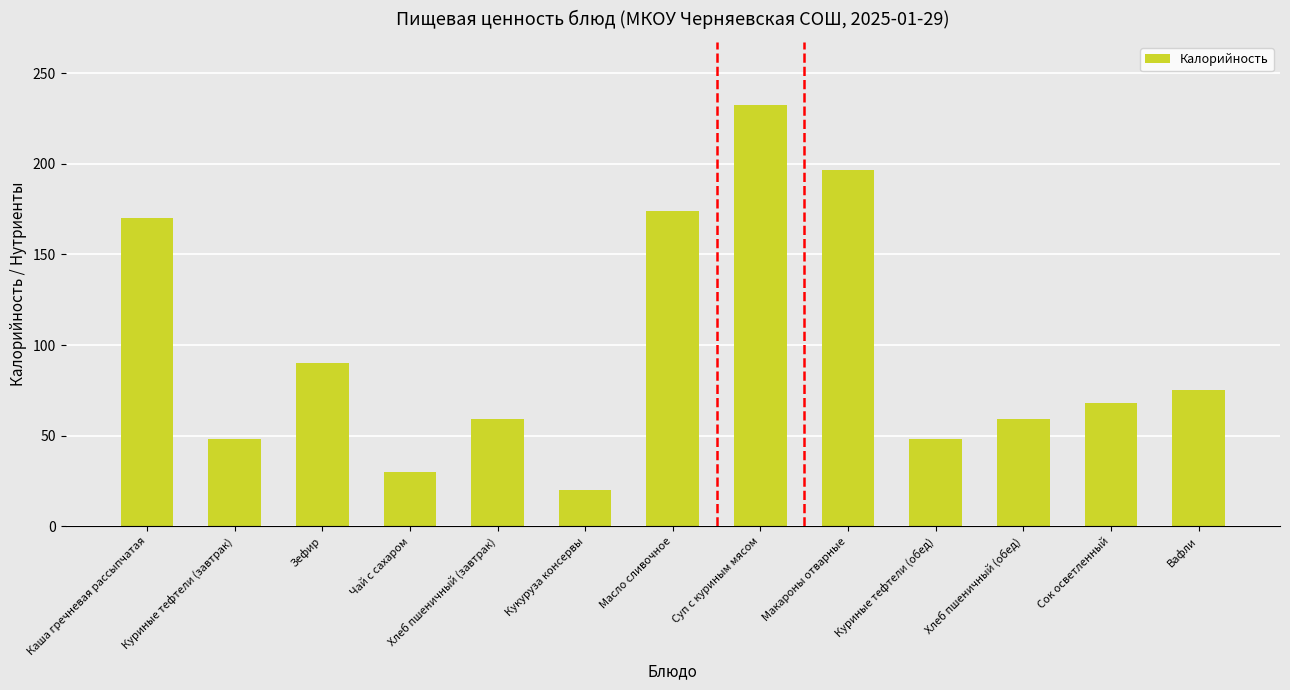

What is the label of the 3rd bar from the left?

Зефир